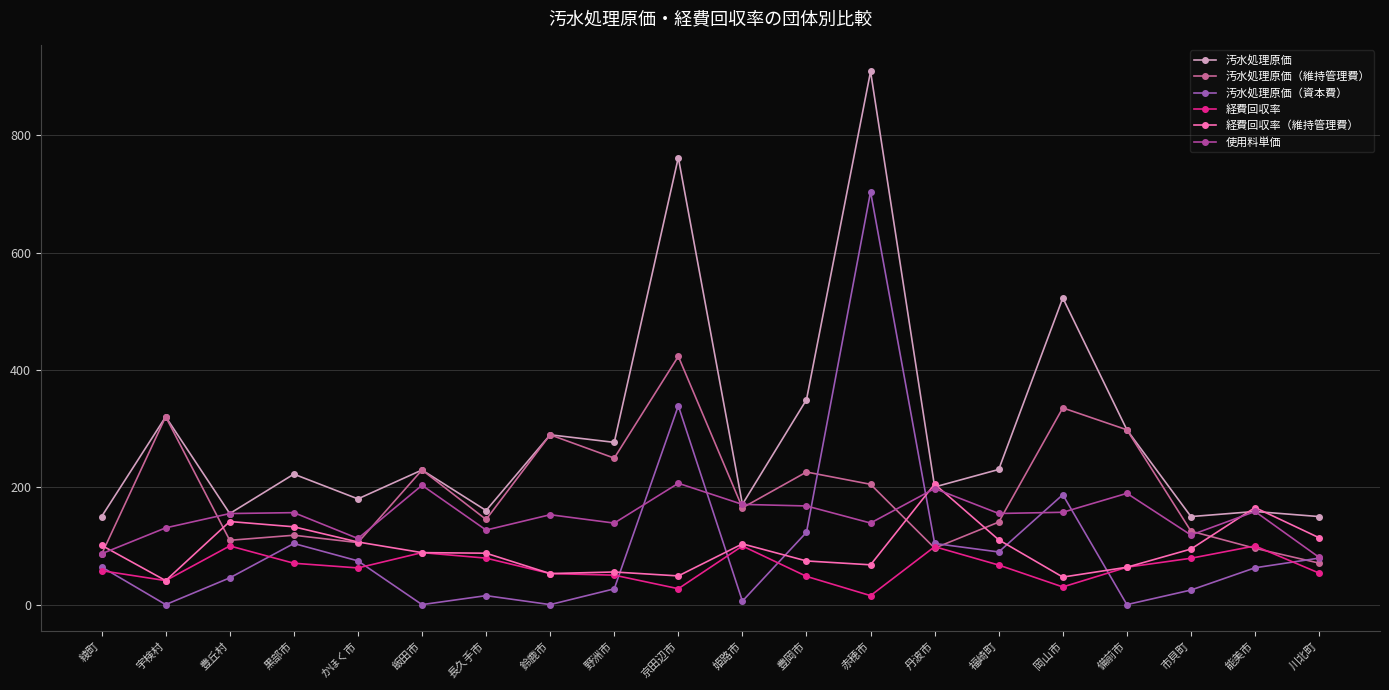

Does the chart display data point markers on the line(s)?

Yes